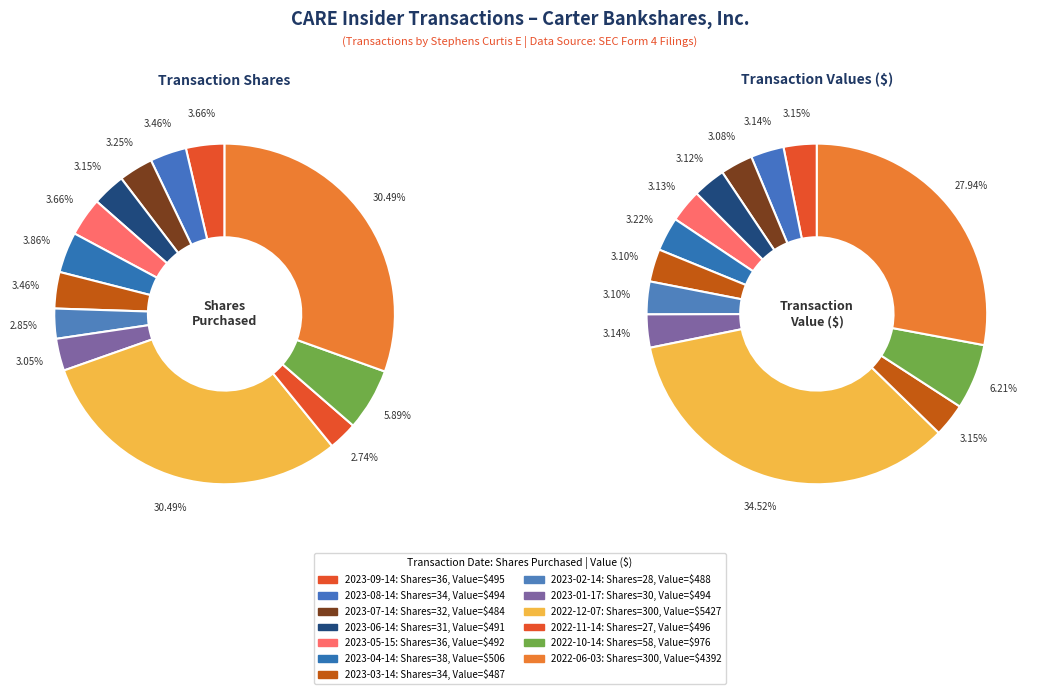

True or false: 2022-10-14 accounts for 6% of the total.

True